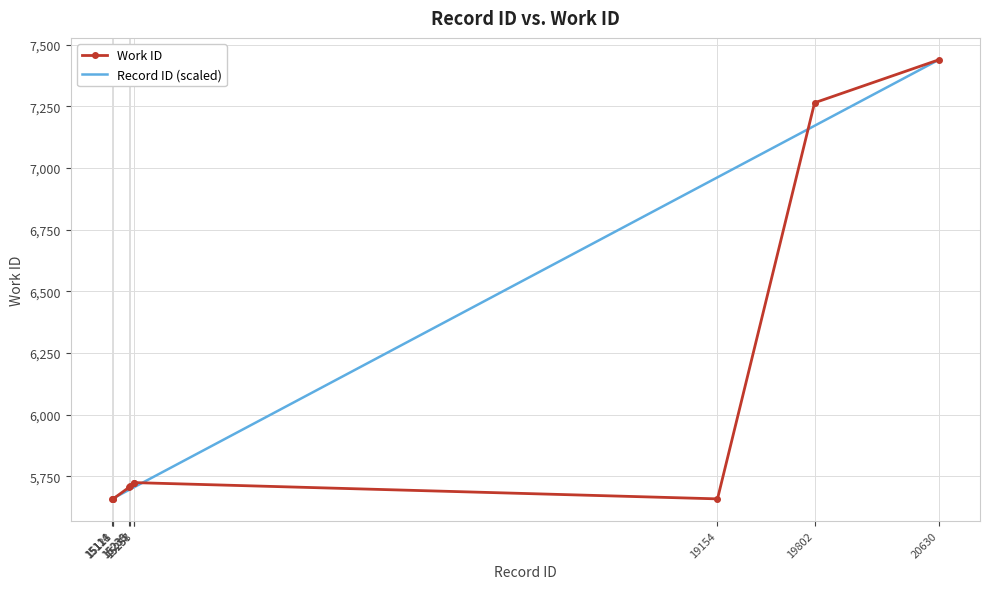

What are all the series names shown in the legend?

Work ID, Record ID (scaled)